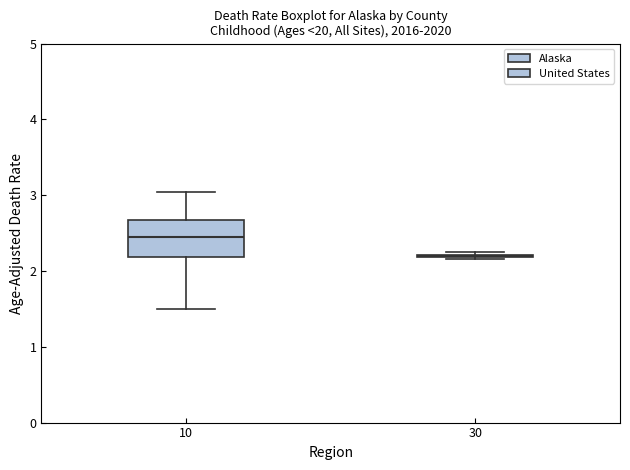

Reading left to right, transcribe this box plot: for each box, give where its median line is, the range the box spans, and where its two whiskers end, as read against the y-axis. The values are not printed on the chart, so give them approximately, as read against the axis.

10: median 2.5, box 2.2 to 2.7, whiskers 1.5 to 3.0
30: box collapsed to a line at 2.2, whiskers 2.2 to 2.3